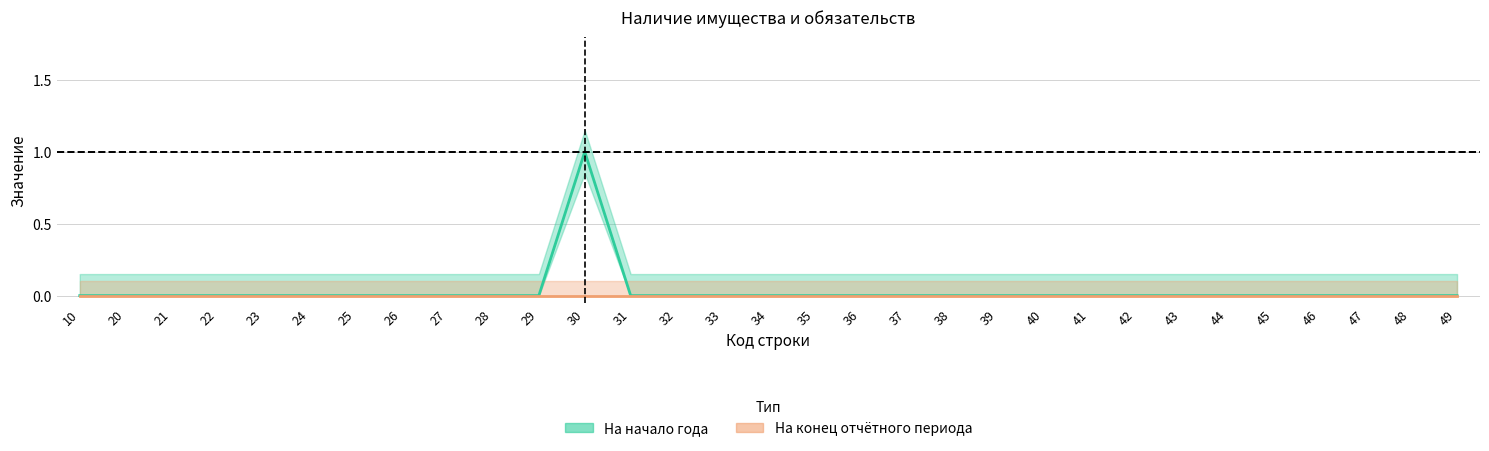

True or false: На конец отчётного периода and На начало года cross at least once.

False